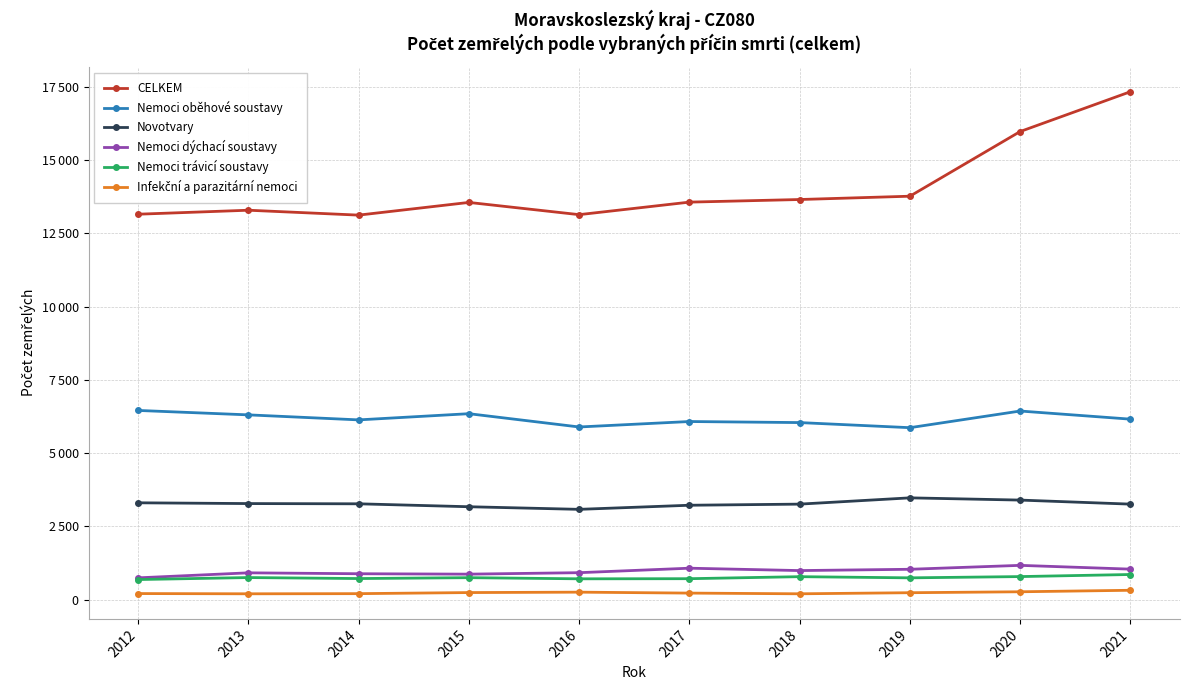

Does the chart have visible grid lines?

Yes